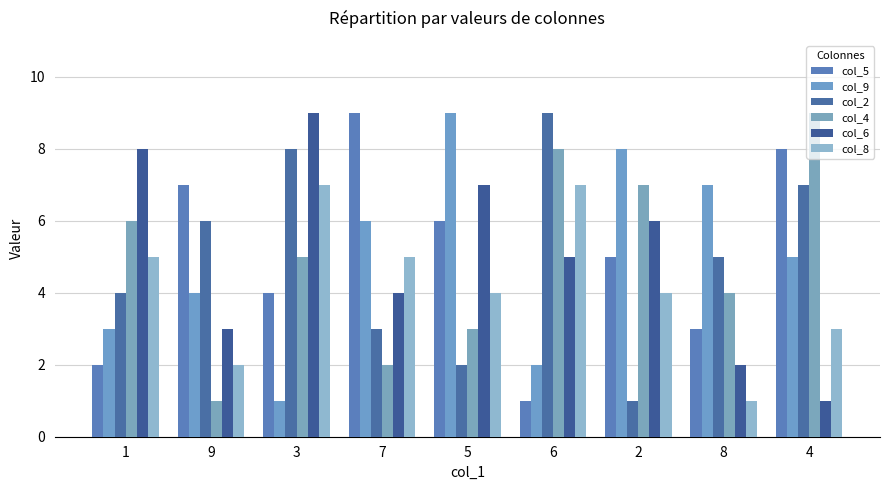

What is the smallest value displayed?

1